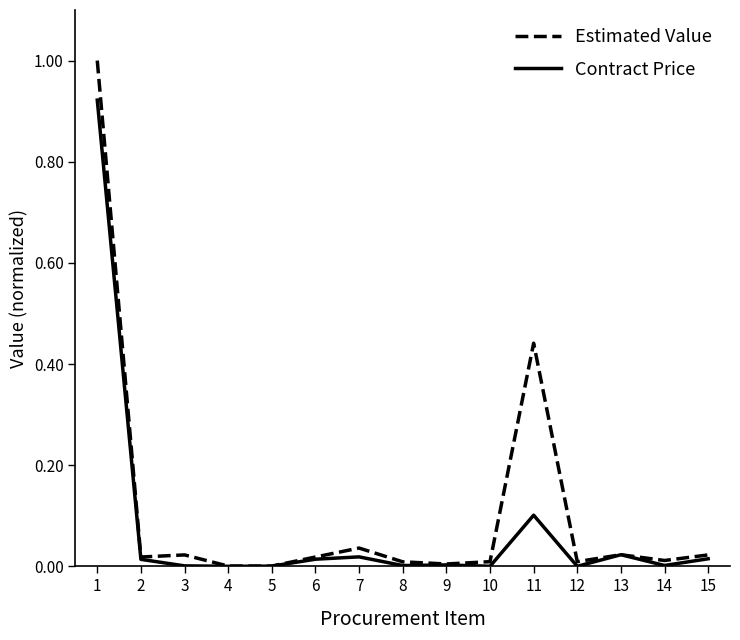

Is it true that Contract Price equals 0.4 at 10?

False